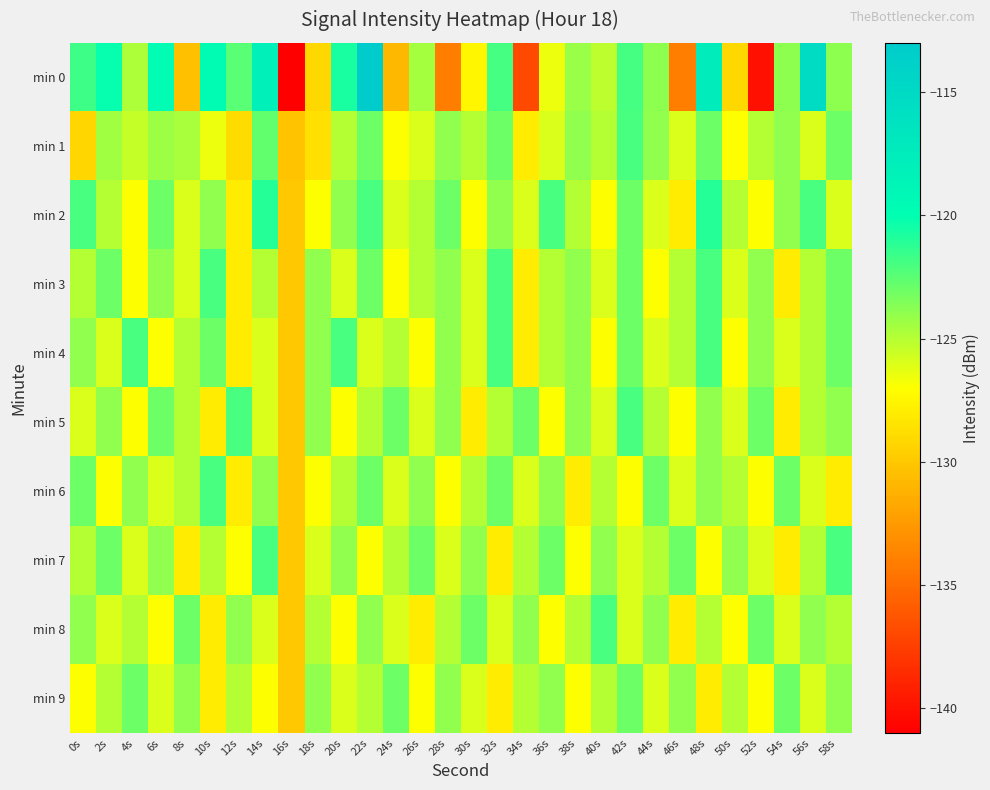

What is the maximum value shown in the chart?

-113.3